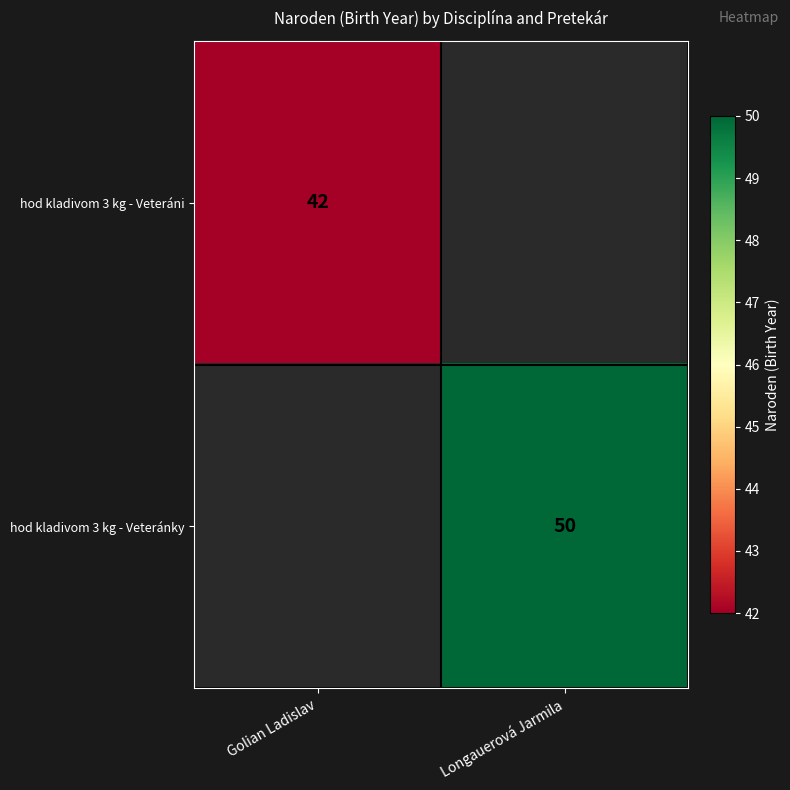

The value of hod kladivom 3 kg - Veteráni at Golian Ladislav is 42. True or false?

True